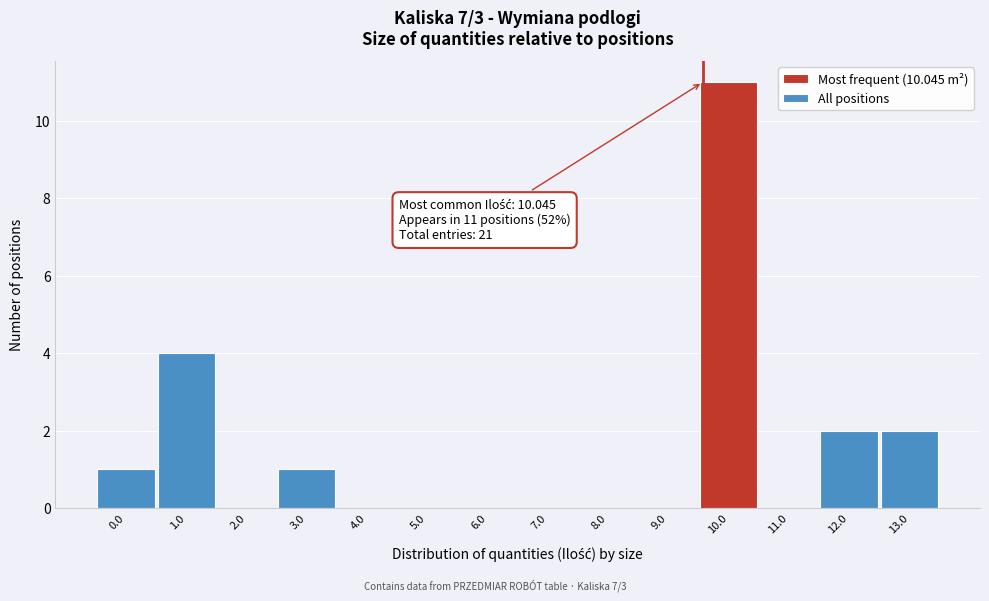

Reading left to right, what are all the values shown in this chart?

0.0=1	1.0=4	2.0=0	3.0=1	4.0=0	5.0=0	6.0=0	7.0=0	8.0=0	9.0=0	10.0=11	11.0=0	12.0=2	13.0=2